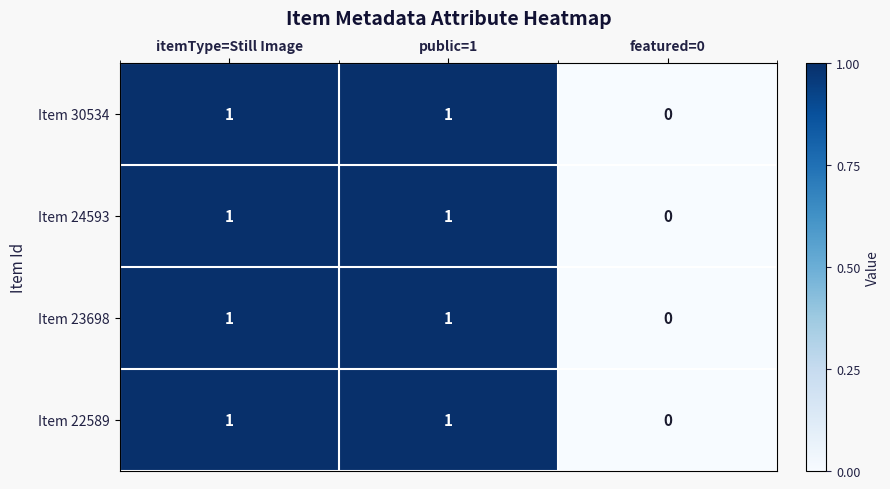

How many series are shown in this chart?

4